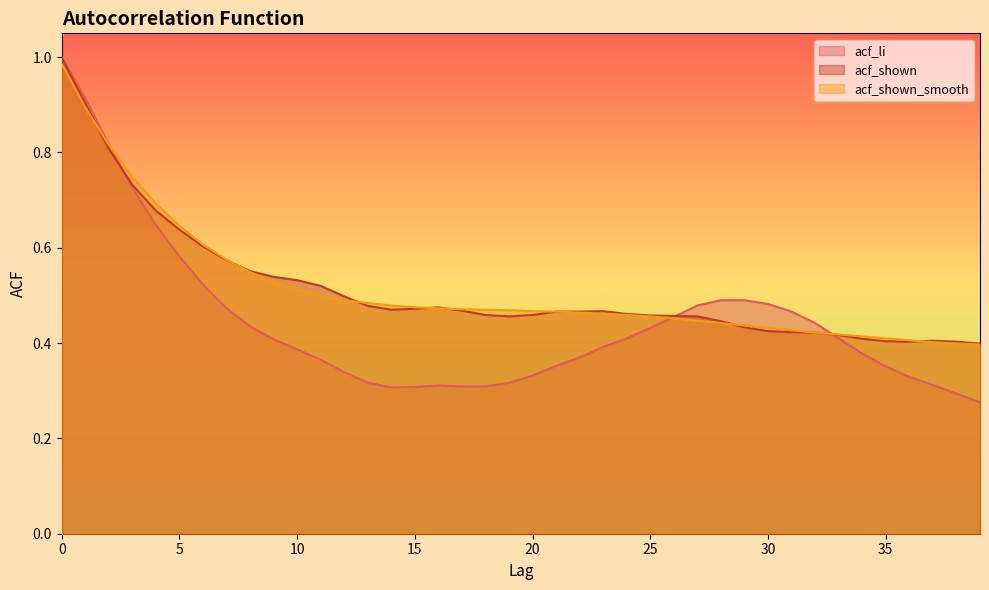

Where is the first local maximum for acf_li?

16